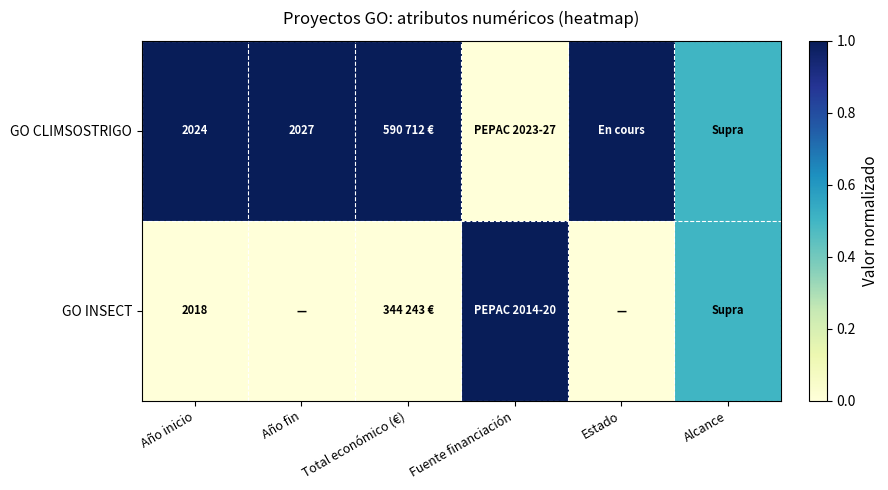

Is it true that GO INSECT equals 2018.0 at Año inicio?

True